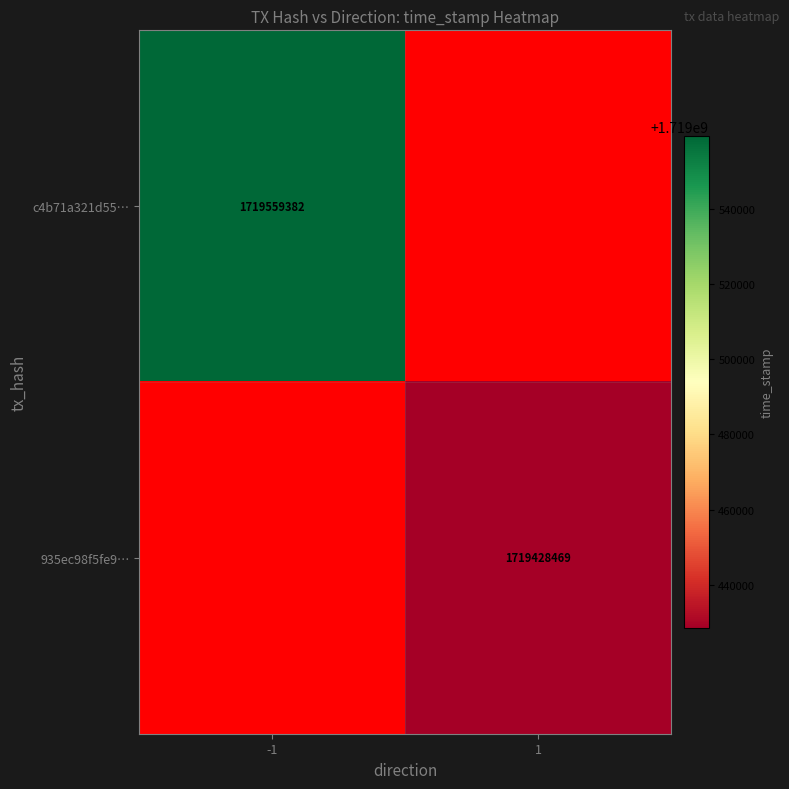

Between 1 and -1, which is larger?

-1